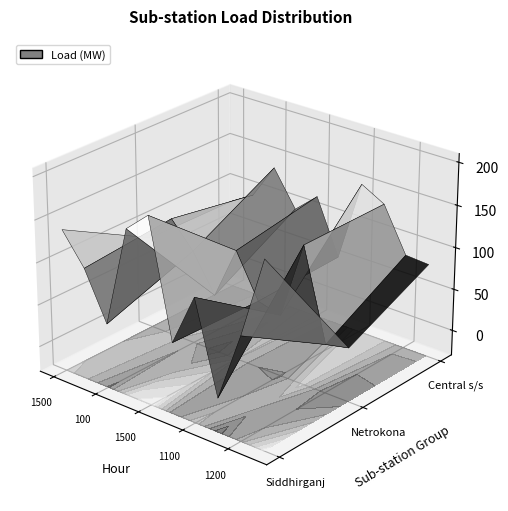

Reading left to right, extract all data points from this chart.

Siddhirganj: 138	102	46	166	190	54	116	10	92	187
Netrokona: 80	112	82	38	101	50	43	135	28	34
Central s/s: 78	94	136	94	118	53	150	135	83	81